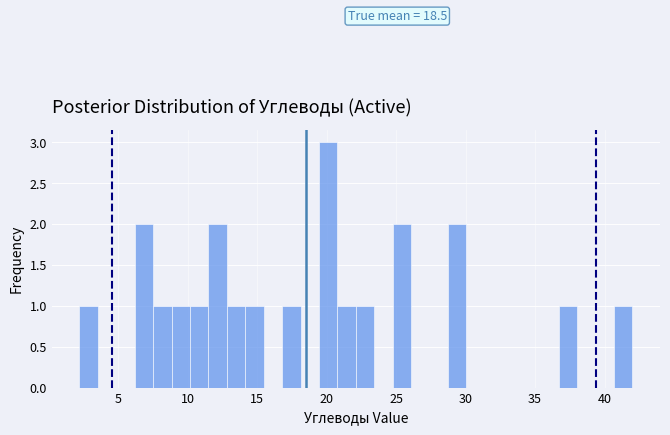

Read against the x-axis, roughly where is the centre of the tallest bar?

20.0